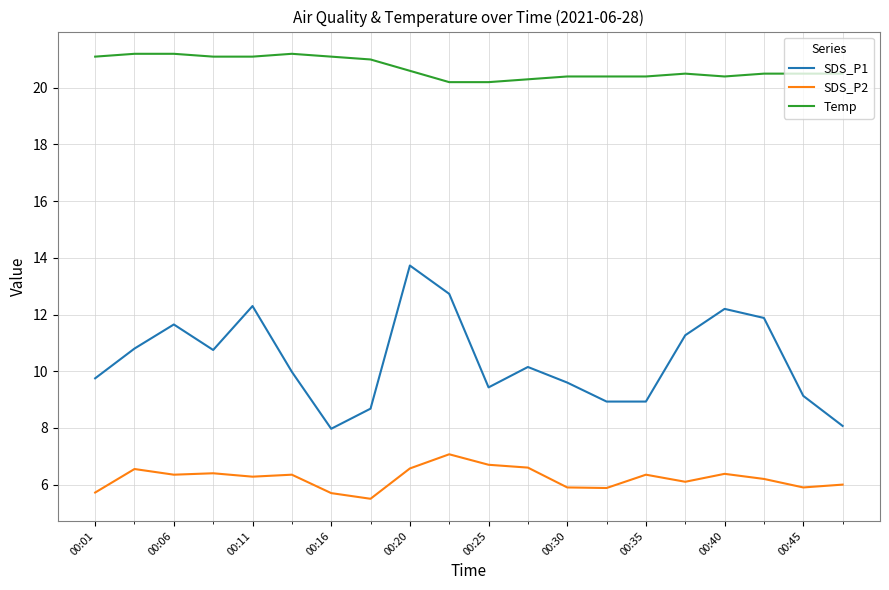

List the series in order of their overall mean, highest first.

Temp, SDS_P1, SDS_P2